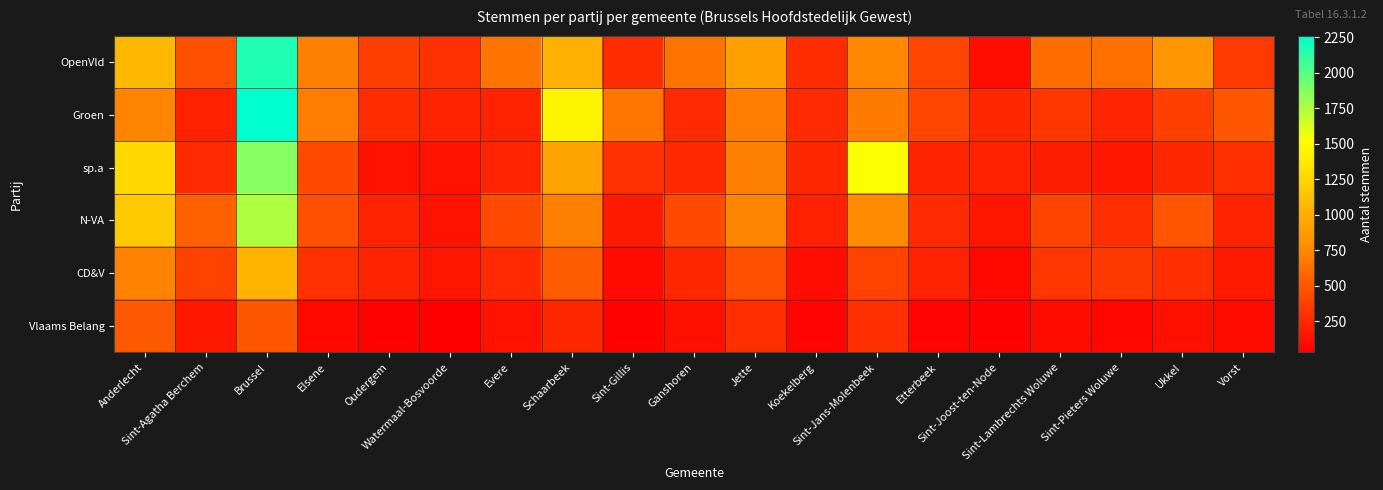

What is the total value across all series at Brussel?

9573